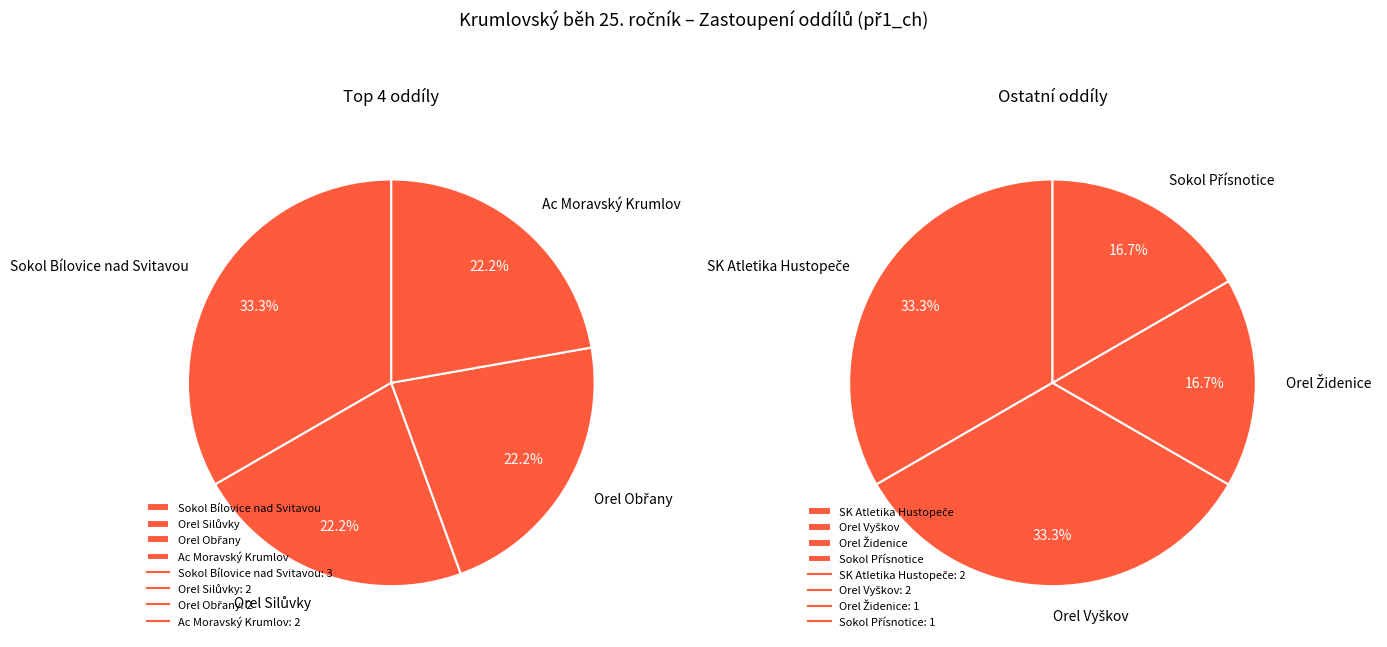

Approximately how many times larger is the value at Orel Silůvky compared to Orel Obřany?

1.0